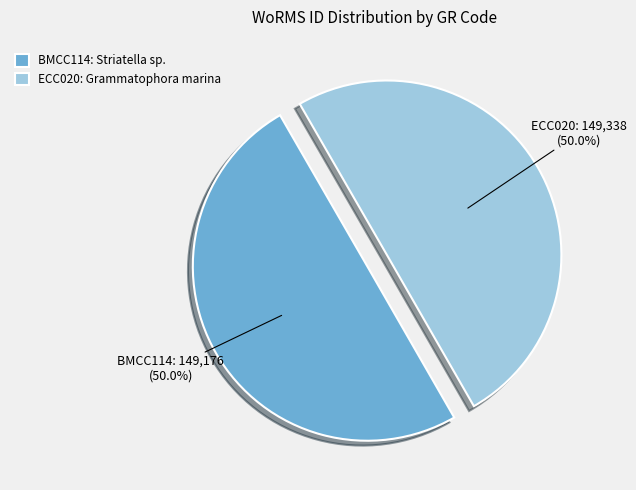

To the nearest percent, what portion does BMCC114 represent?

50%